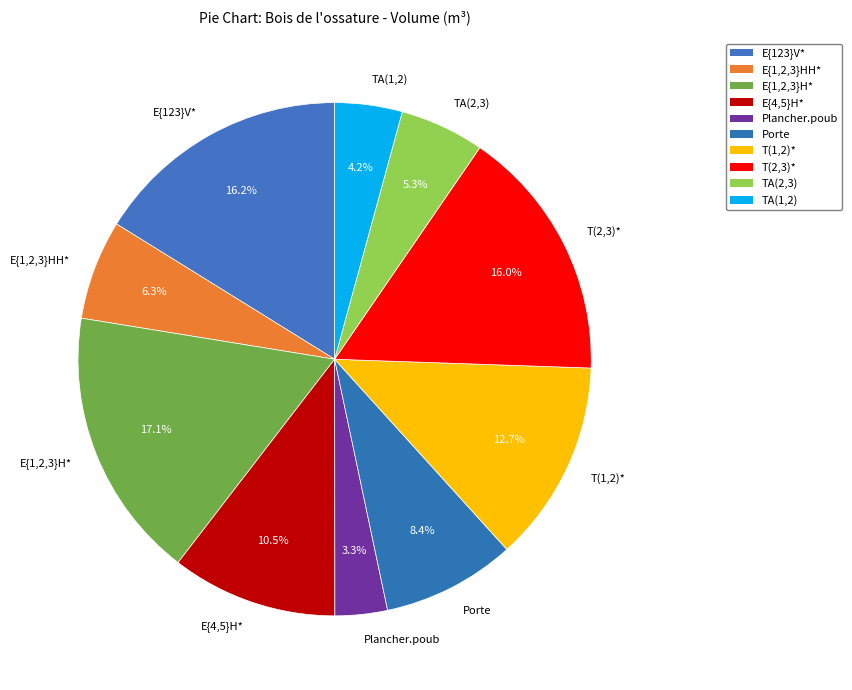

The T(1,2)* slice represents 13% of the pie. True or false?

True